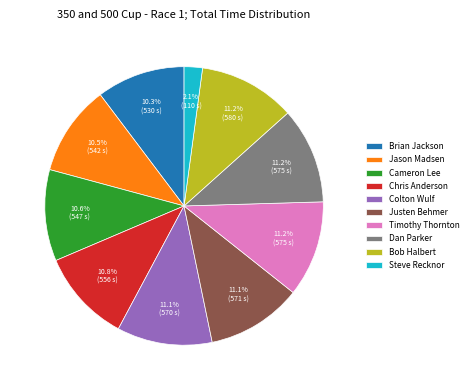

Between Justen Behmer and Jason Madsen, which is larger?

Justen Behmer